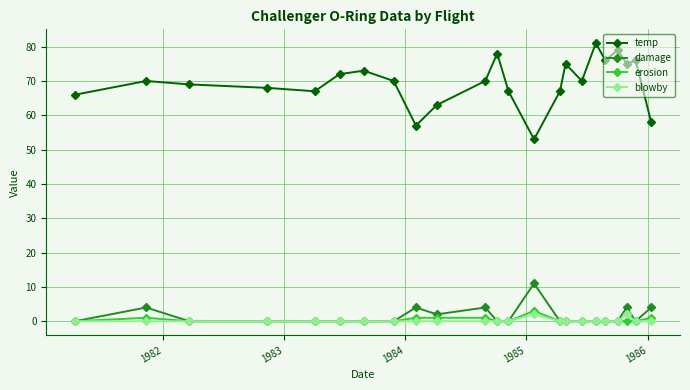

Which series has the largest total across all categories?

temp